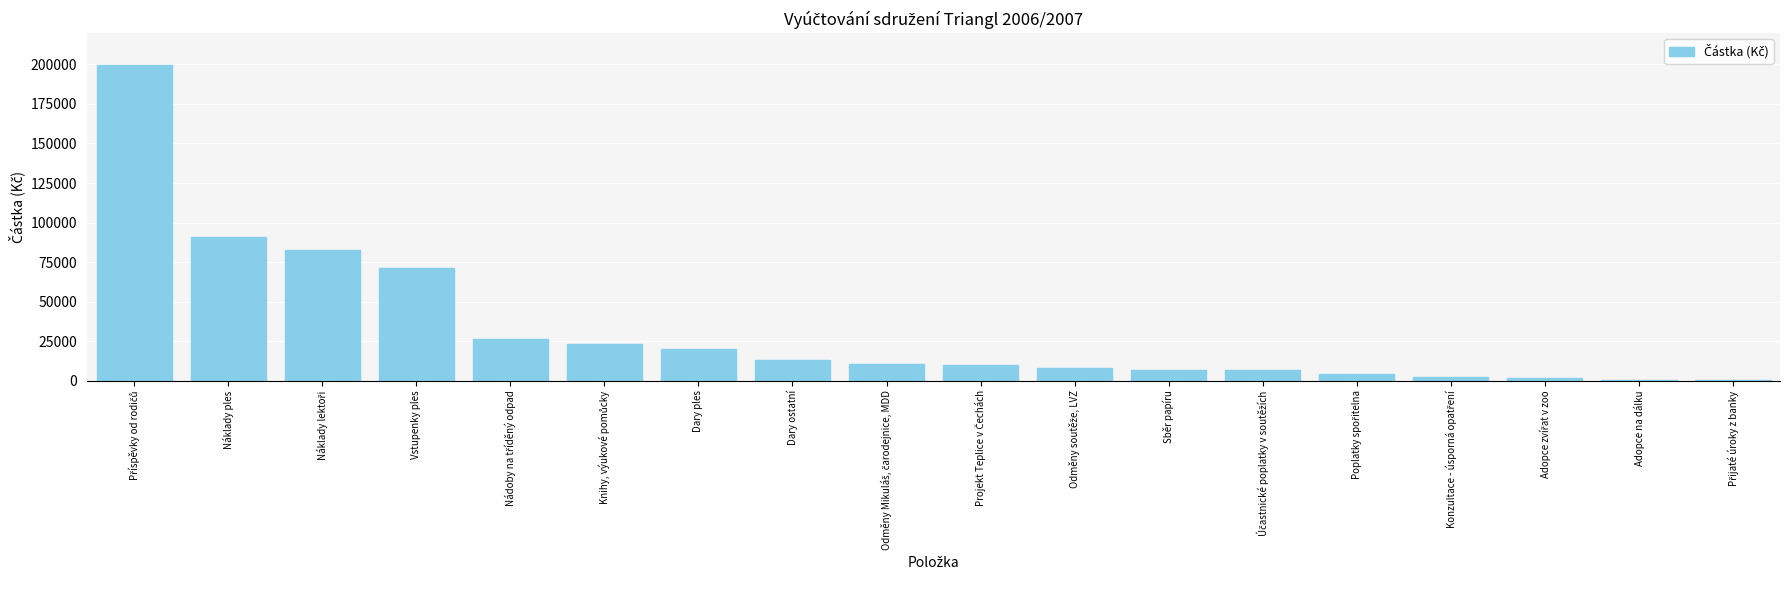

Approximately how many times larger is the value at Vstupenky ples compared to Dary ostatní?

5.5